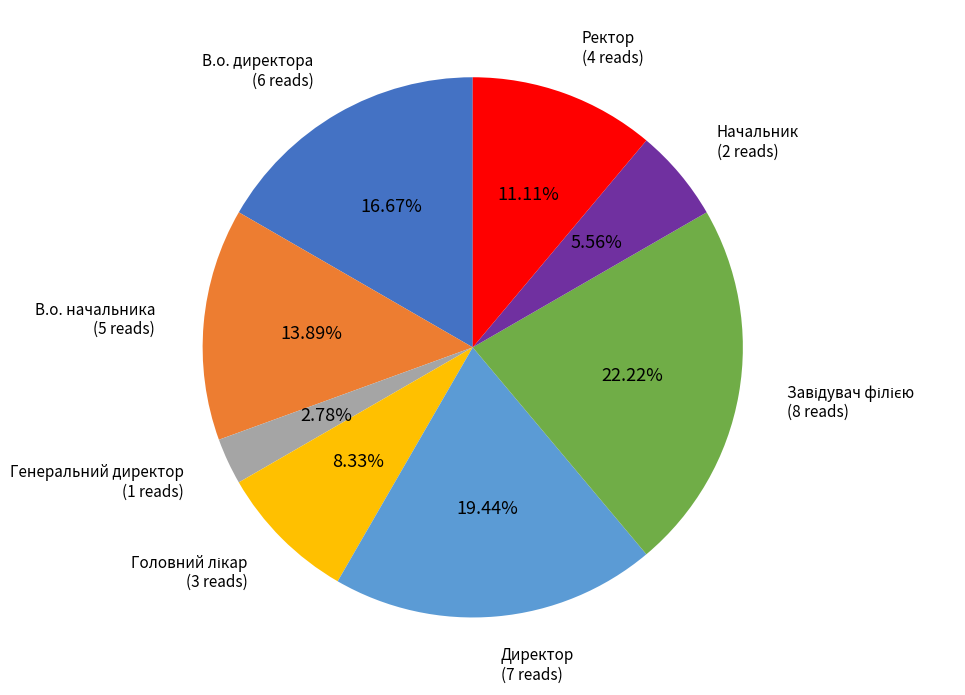

What is the smallest slice in the pie chart?

Генеральний директор